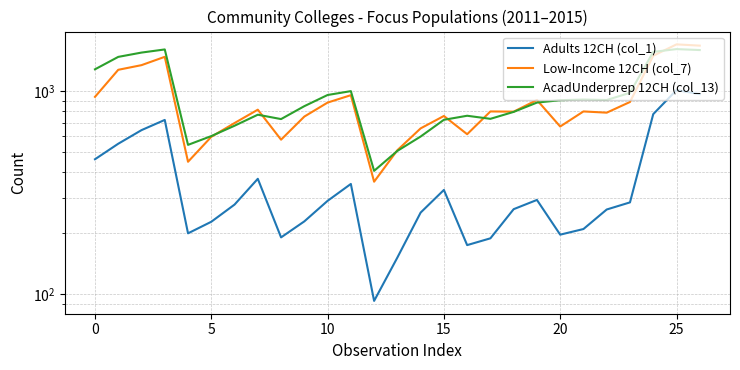

Which series has the largest total across all categories?

AcadUnderprep 12CH (col_13)